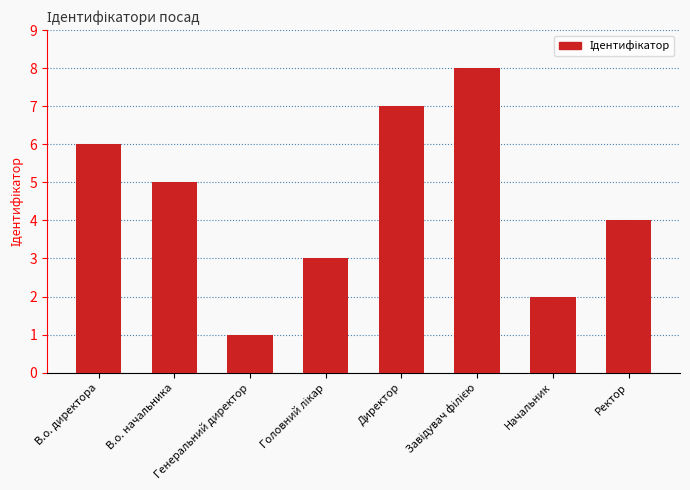

How many series are shown in this chart?

1